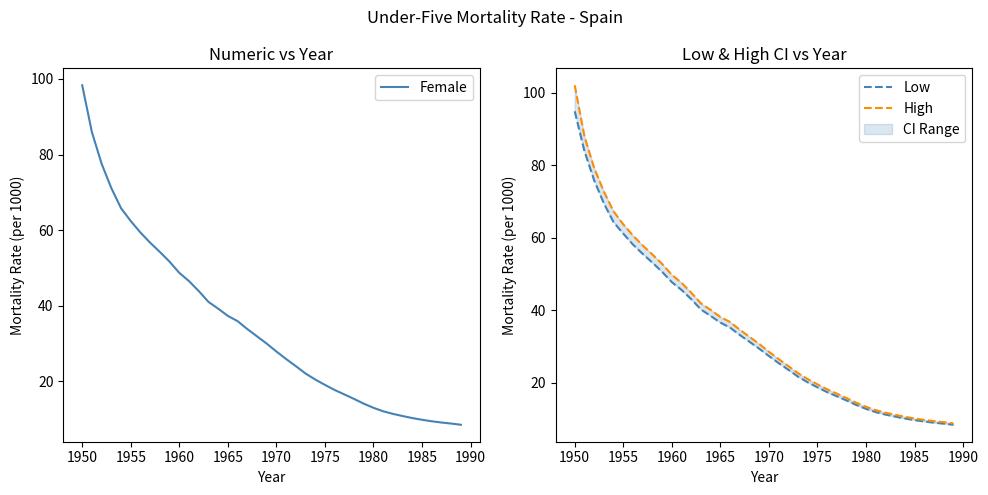

Count the number of categories in the chart.

40